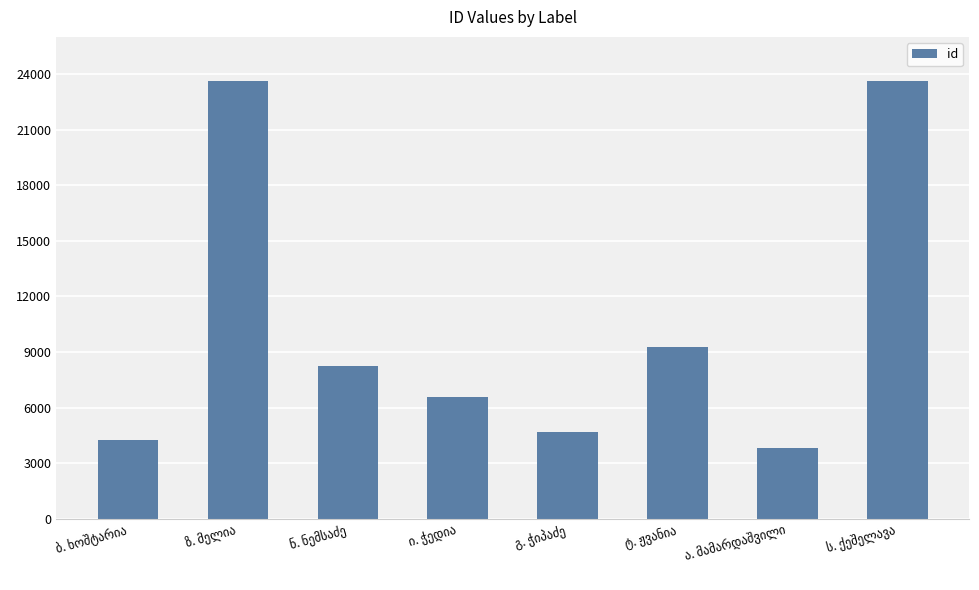

What is the value of the 2nd bar from the left?

23627